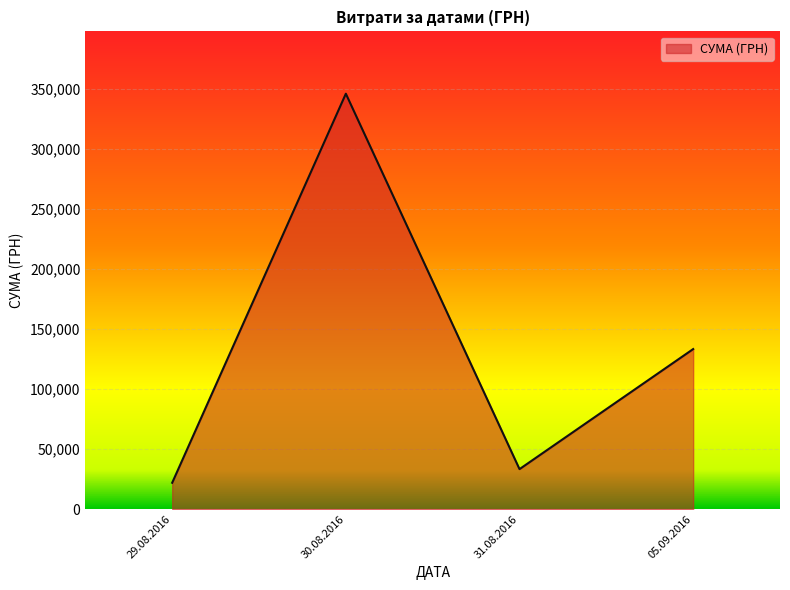

What is the maximum value shown in the chart?

345687.3